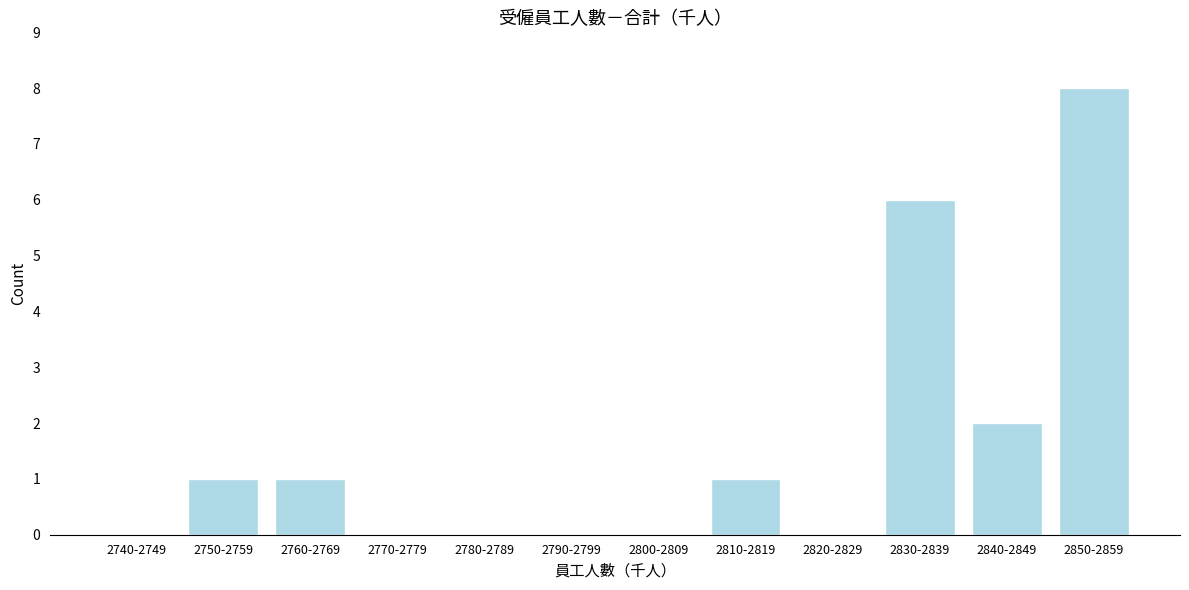

Reading left to right, extract all data points from this chart.

2740-2749=0	2750-2759=1	2760-2769=1	2770-2779=0	2780-2789=0	2790-2799=0	2800-2809=0	2810-2819=1	2820-2829=0	2830-2839=6	2840-2849=2	2850-2859=8